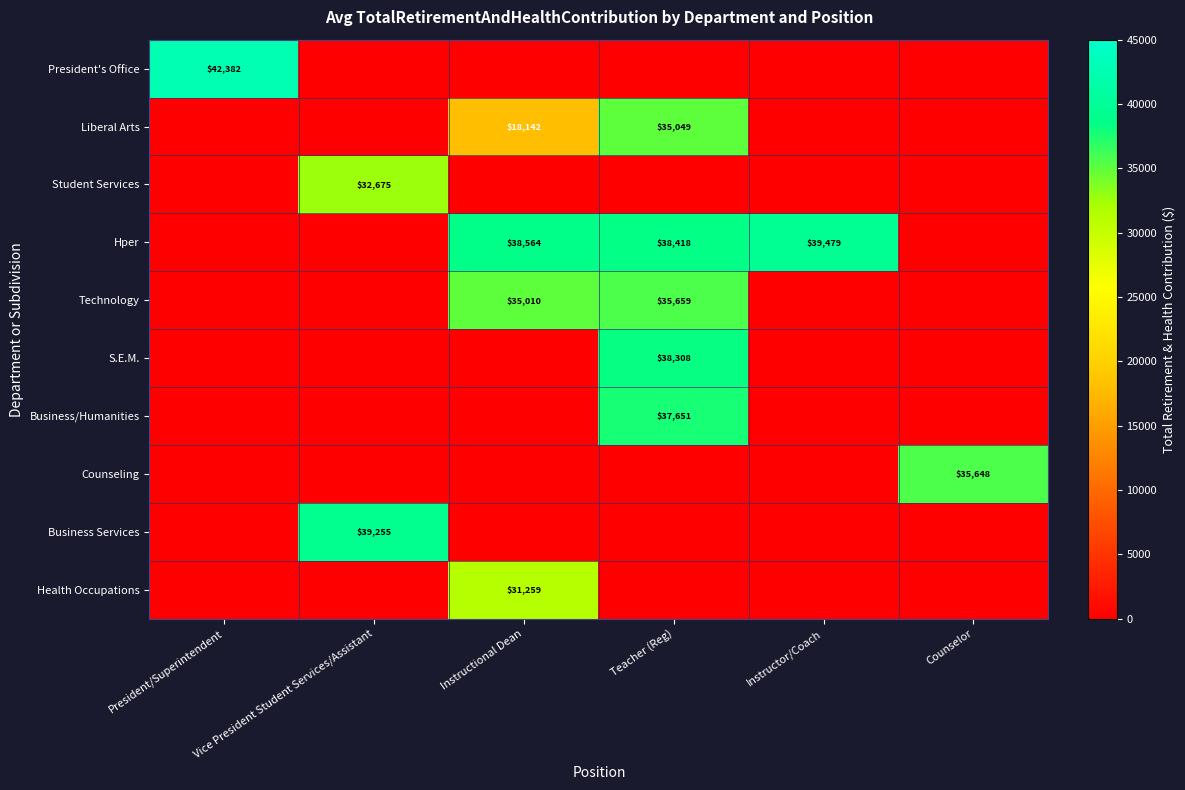

Which category has the lowest value across all series?

Vice President Student Services/Assistant